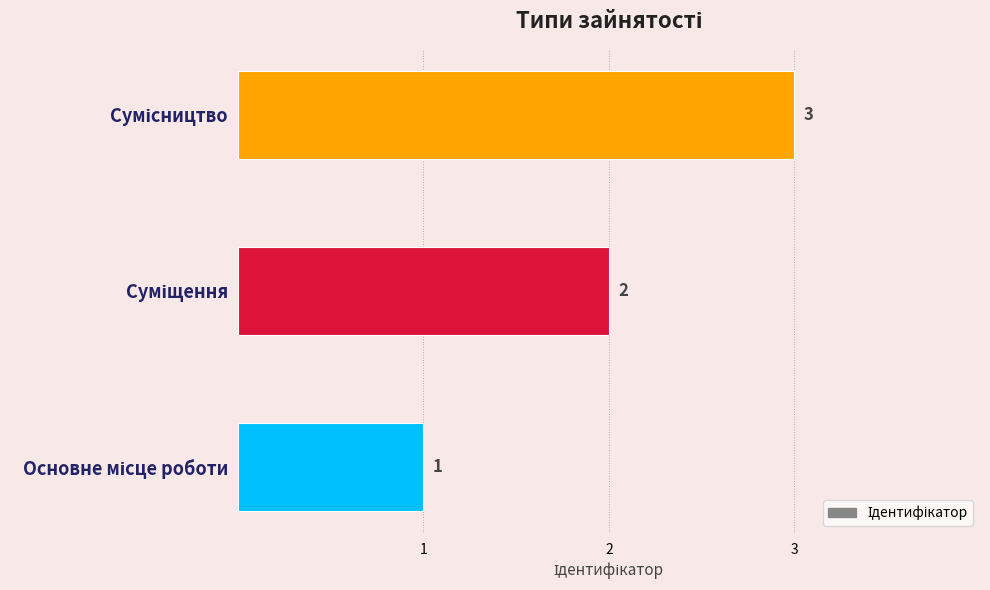

How many values are between 1 and 3?

3